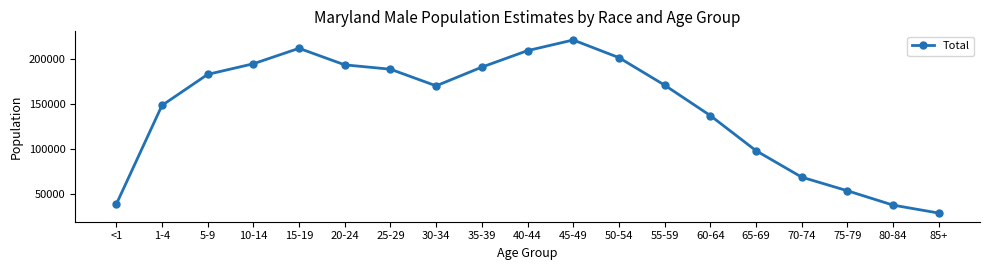

Between 55-59 and 40-44, which is larger?

40-44